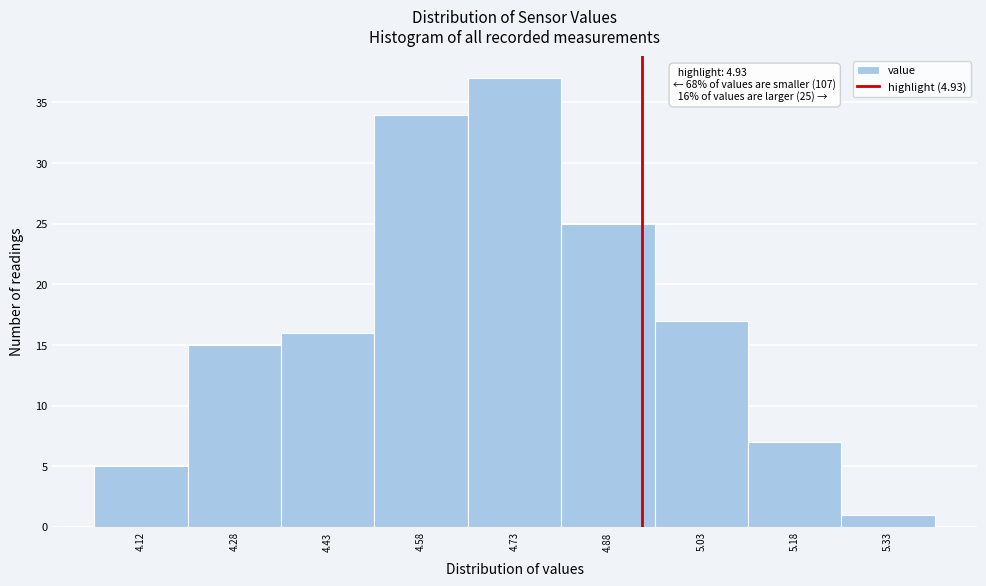

Which range on the x-axis has the tallest bar?

4.65 to 4.80